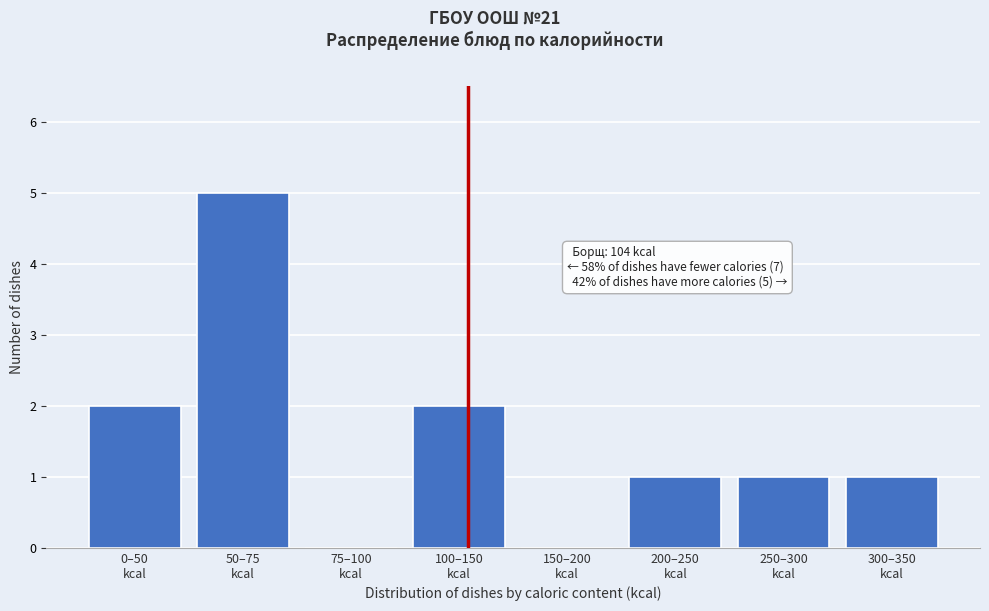

What is the sum of all values?

12